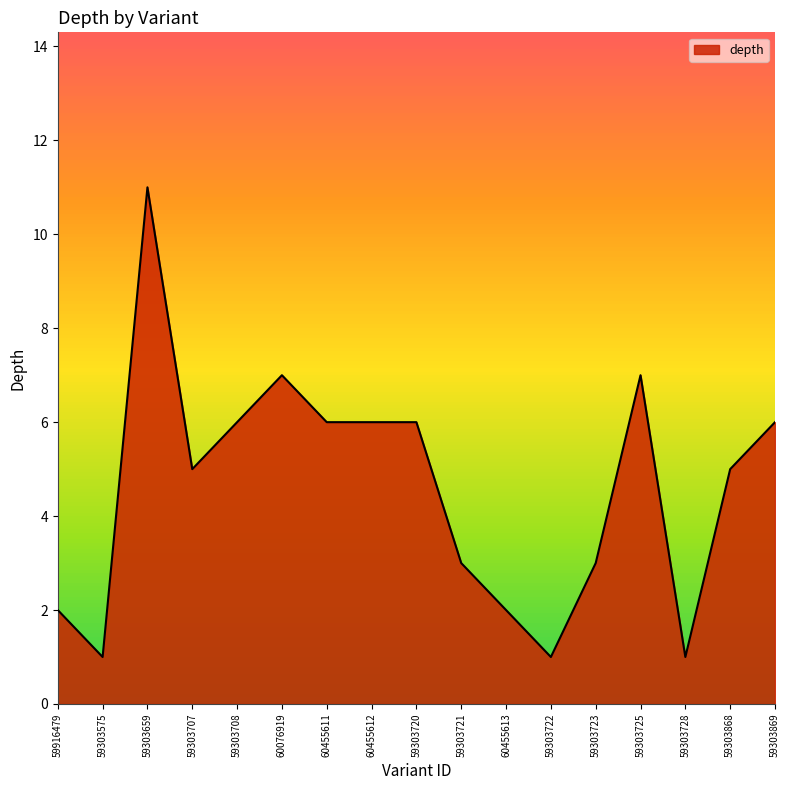

How many lines are shown in the chart?

1